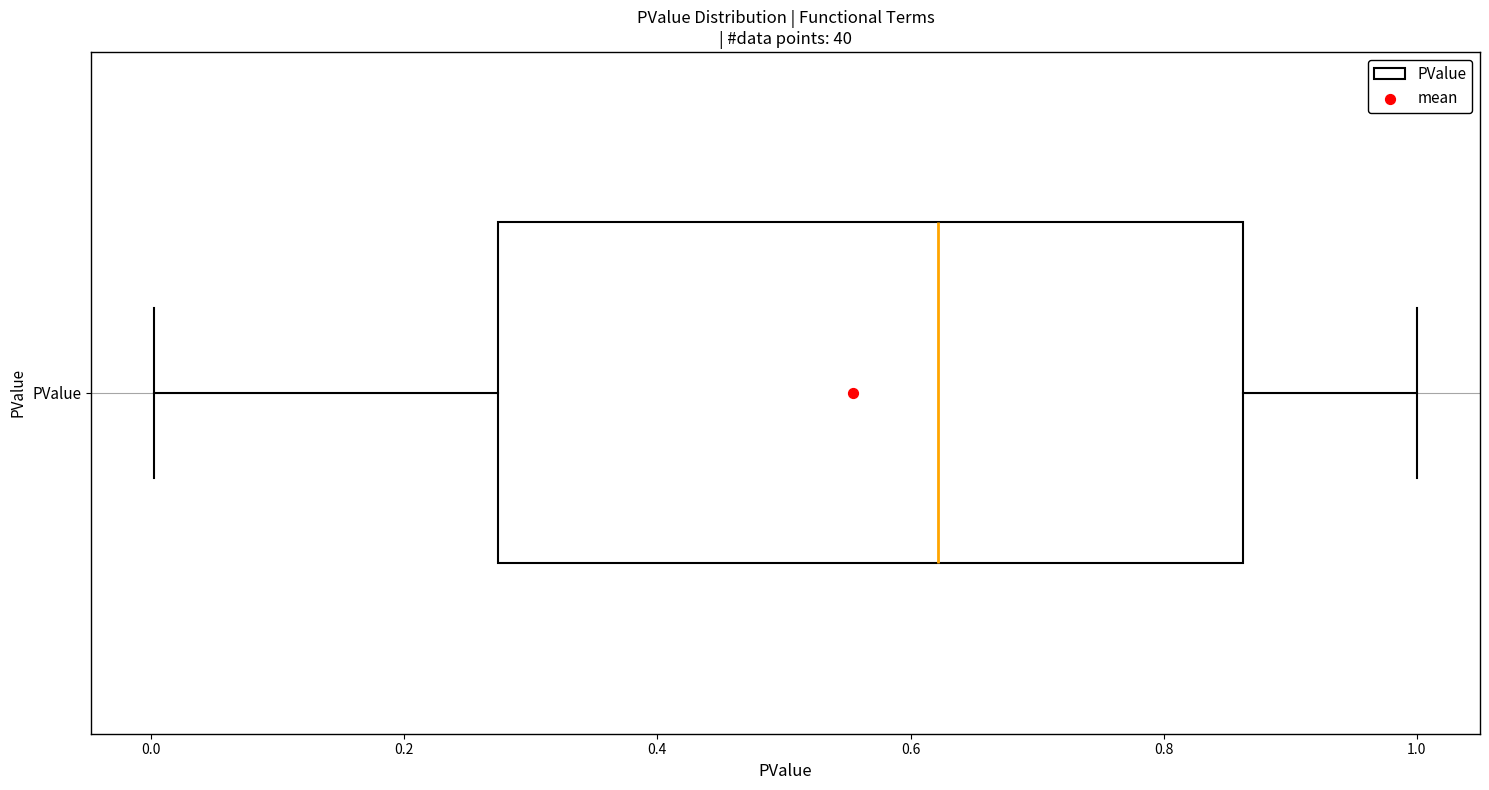

Read this box plot against the x-axis: the position of the median line, the range covered by the box, and the ends of both whiskers. The values are not printed on the chart, so give them approximately, as read against the axis.

median 0.62, box 0.28 to 0.86, whiskers 0.00 to 1.00